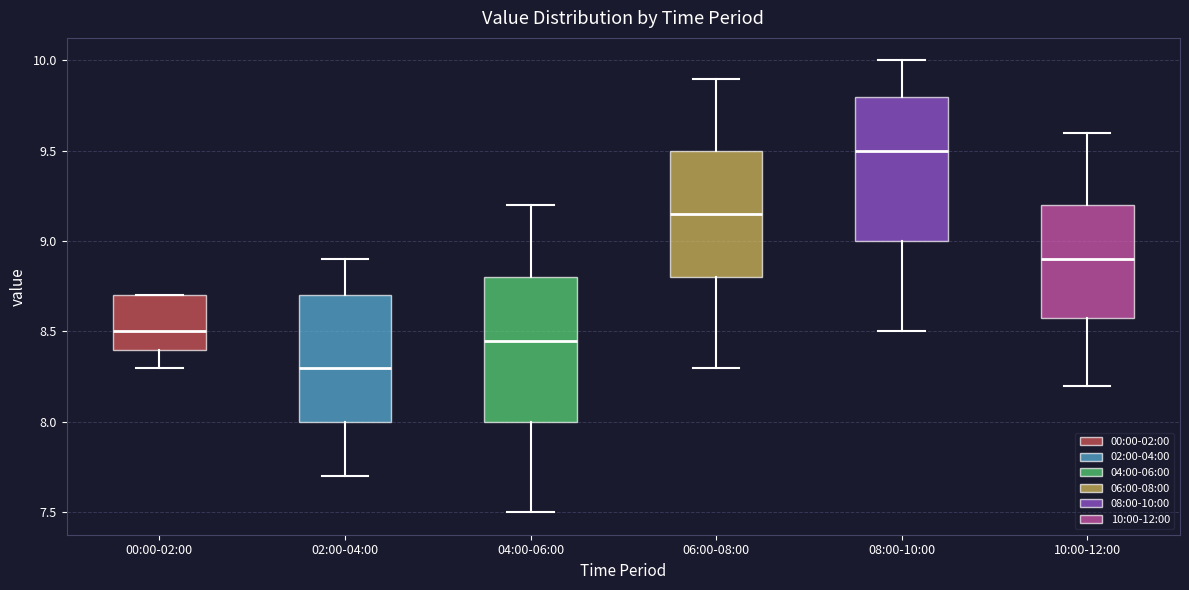

Reading left to right, read every box against the y-axis: the position of its median line, the range the box covers, and the ends of its whiskers. The values are not printed on the chart, so give them approximately, as read against the axis.

00:00-02:00: median 8.50, box 8.40 to 8.70, whiskers 8.30 to 8.70
02:00-04:00: median 8.30, box 8.00 to 8.70, whiskers 7.70 to 8.90
04:00-06:00: median 8.45, box 8.00 to 8.80, whiskers 7.50 to 9.20
06:00-08:00: median 9.15, box 8.80 to 9.50, whiskers 8.30 to 9.90
08:00-10:00: median 9.50, box 9.00 to 9.80, whiskers 8.50 to 10.00
10:00-12:00: median 8.90, box 8.60 to 9.20, whiskers 8.20 to 9.60